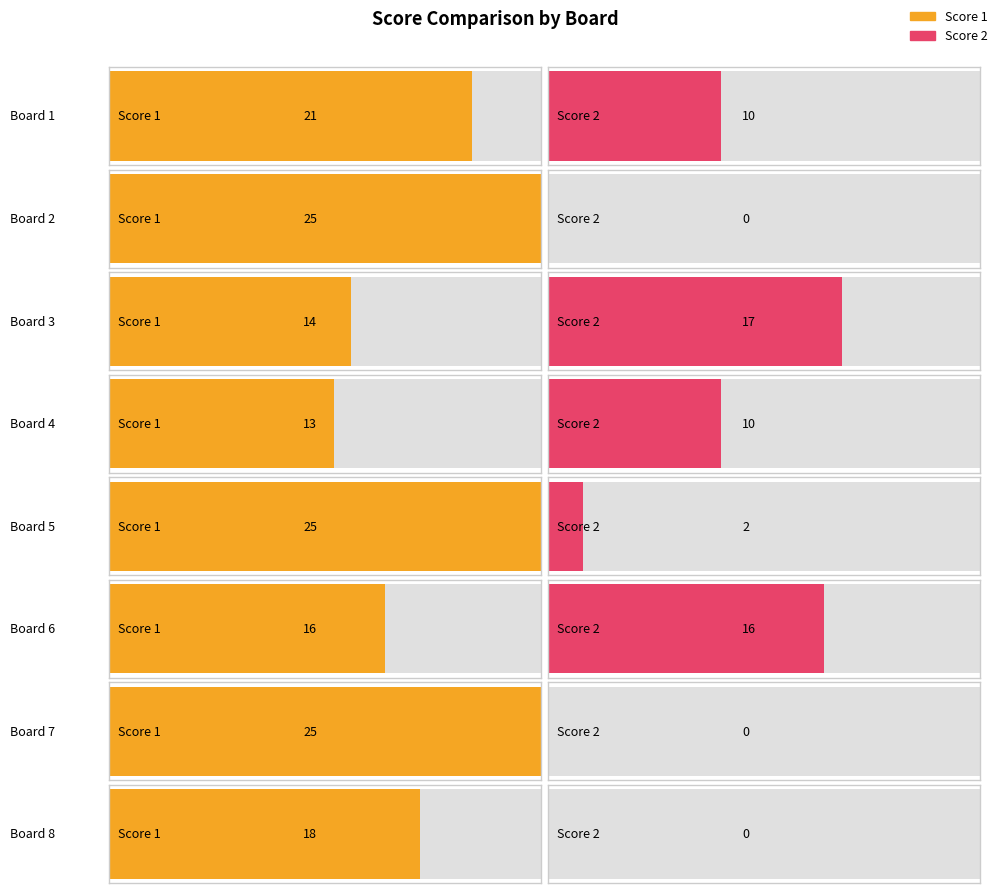

At how many categories does at least one series exceed 17?

5